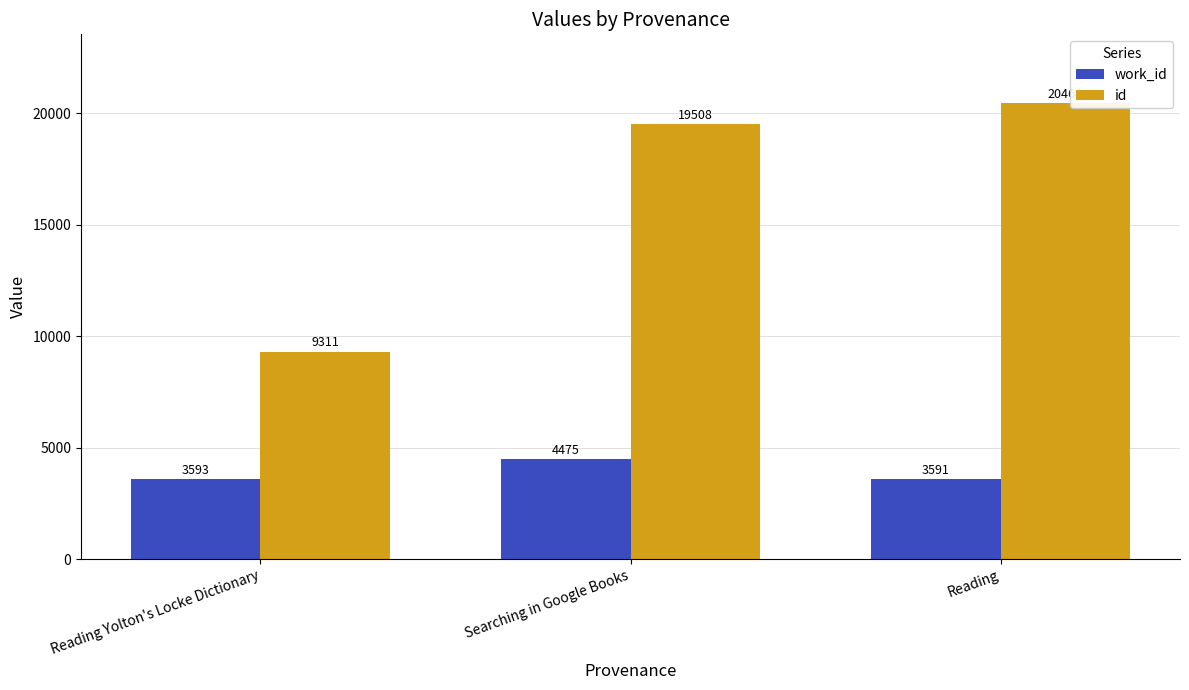

Rank the categories by id value from highest to lowest.

Reading, Searching in Google Books, Reading Yolton's Locke Dictionary